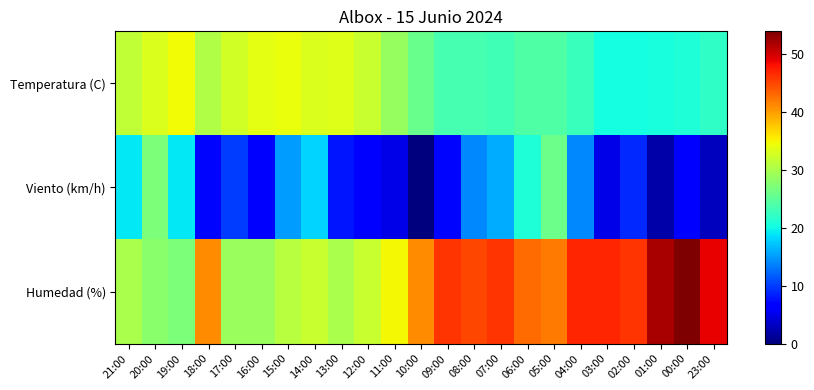

Rank the series by their average value, from highest to lowest.

Humedad (%), Temperatura (C), Viento (km/h)